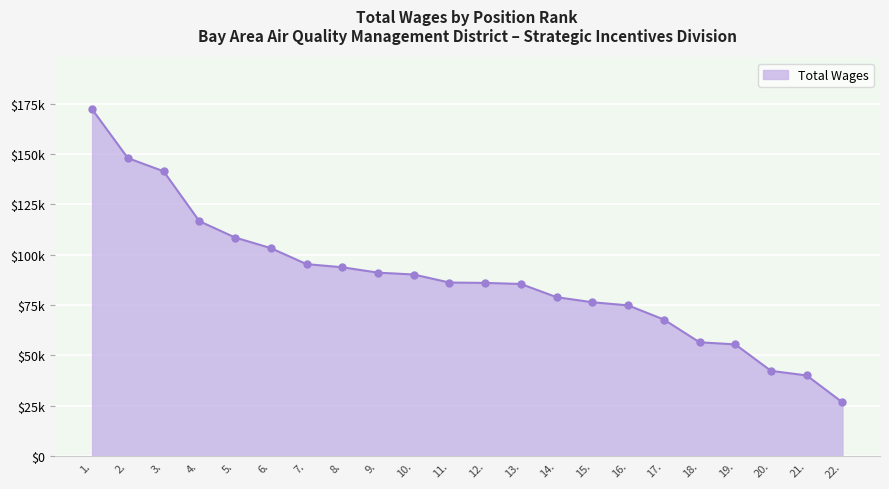

What is the label of the 6th point from the right?

17.